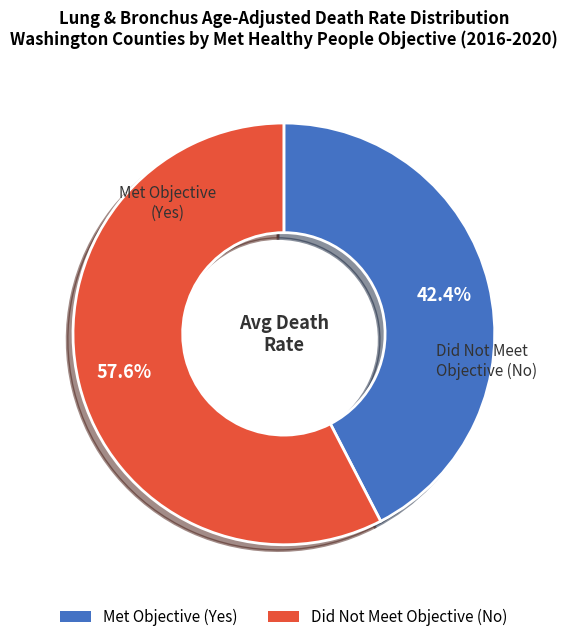

Does any single category account for the majority?

Yes